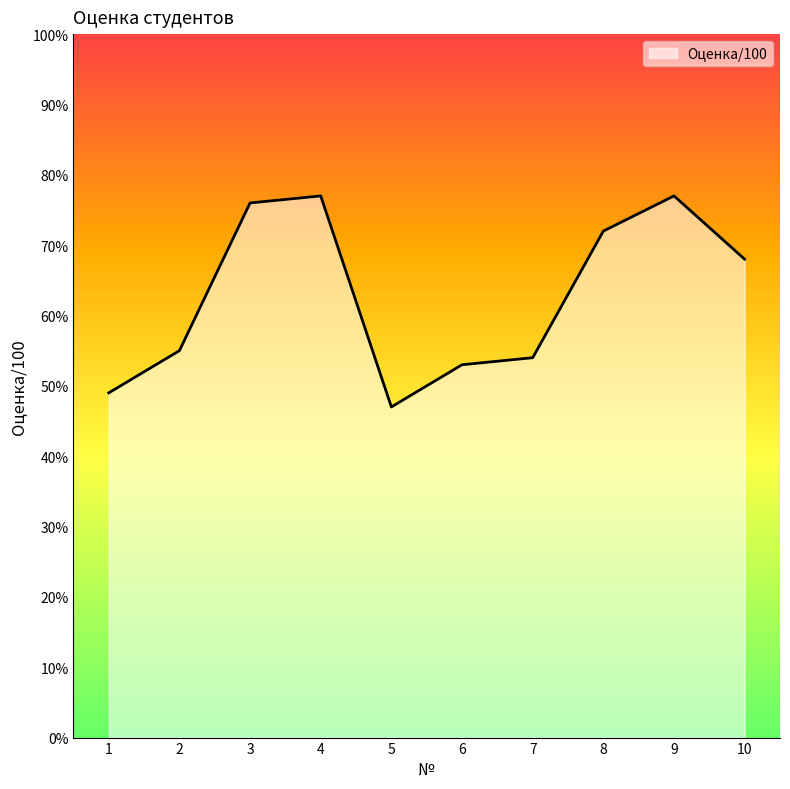

What is the maximum value shown in the chart?

77